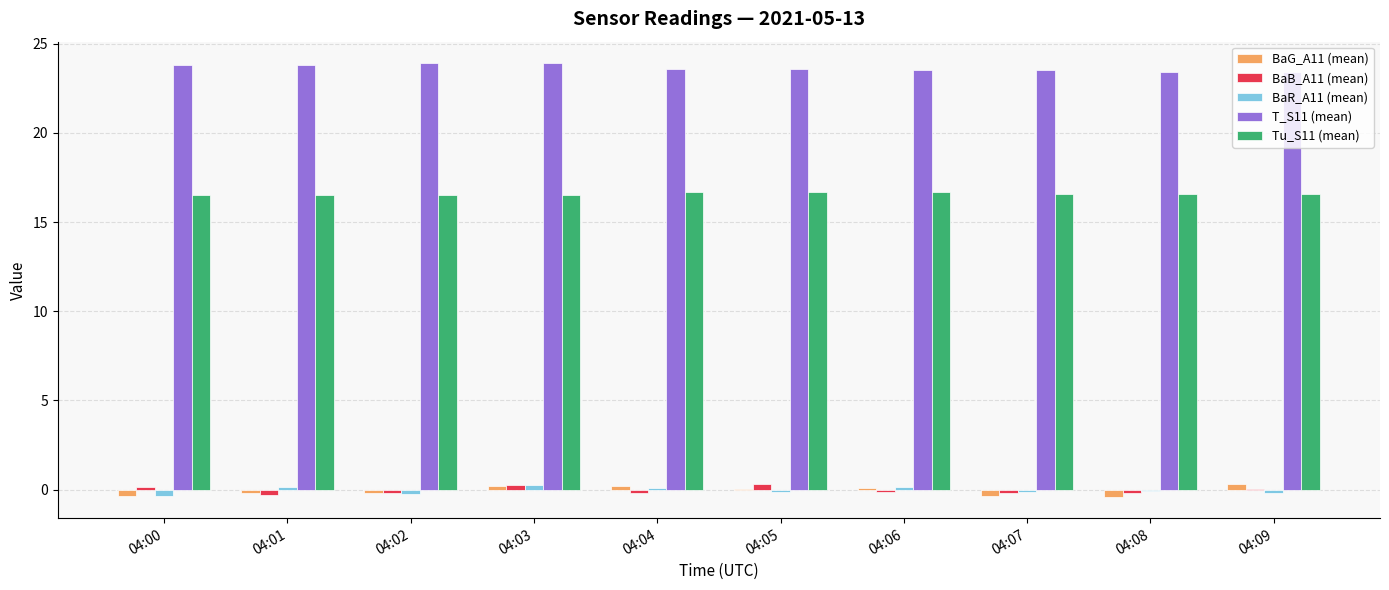

What is the maximum value shown in the chart?

23.9